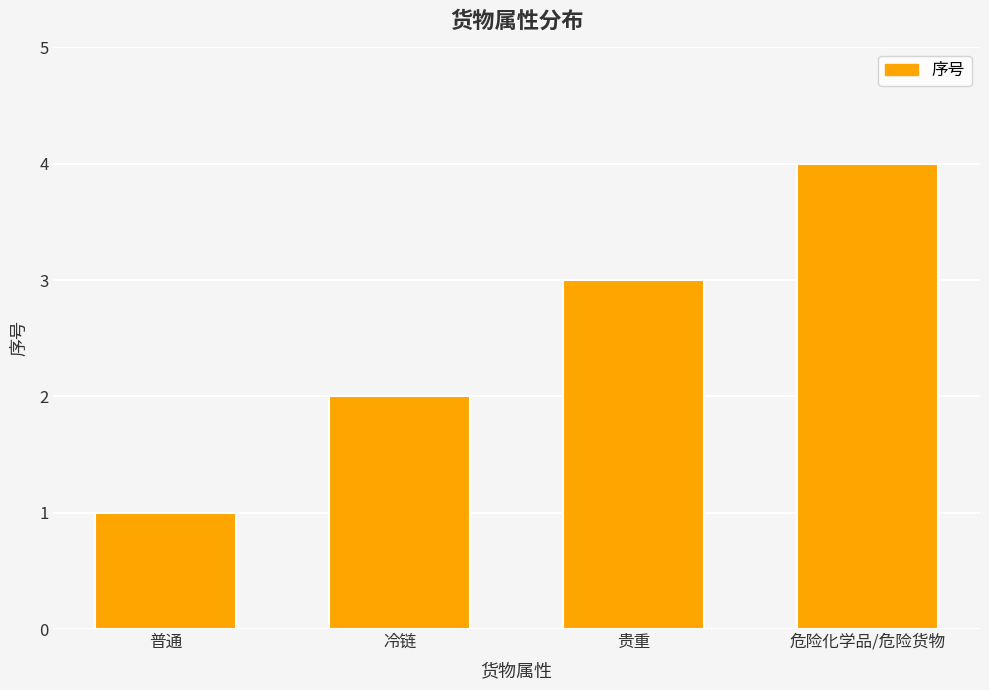

List the labels in order of value, largest first.

危险化学品/危险货物, 贵重, 冷链, 普通